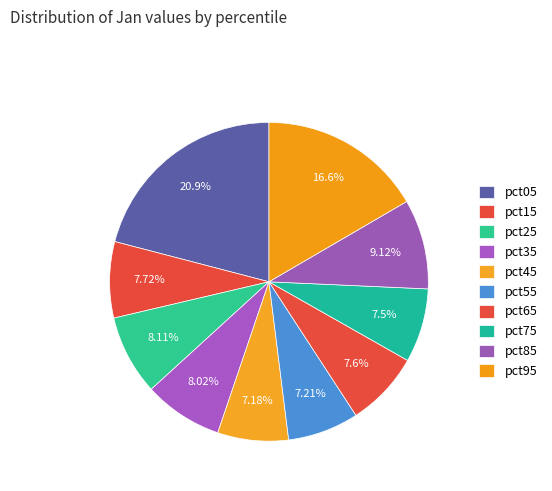

Is there any slice that represents more than half of the pie?

No